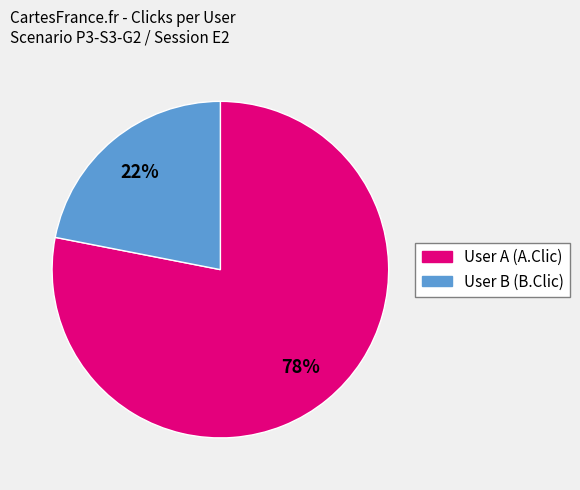

Do User A (A.Clic) and User B (B.Clic) together represent more than half of the pie?

Yes